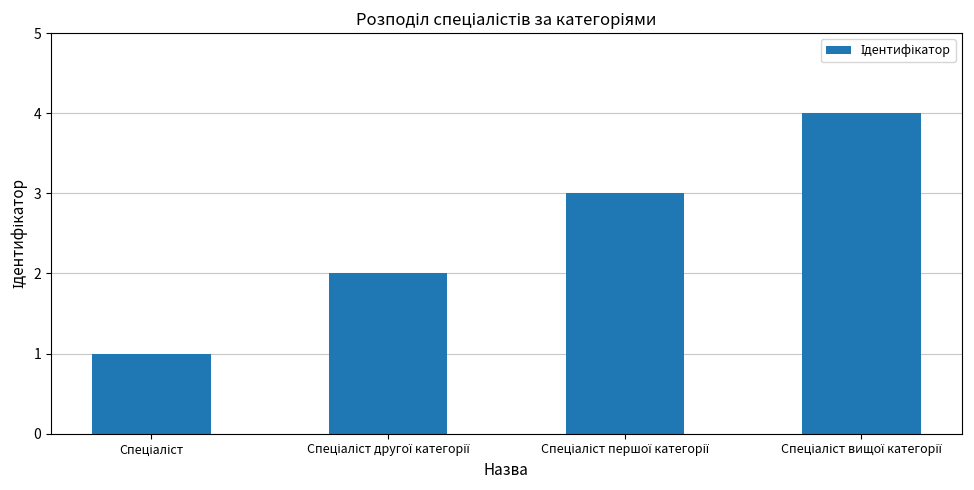

What is the greatest value displayed?

4